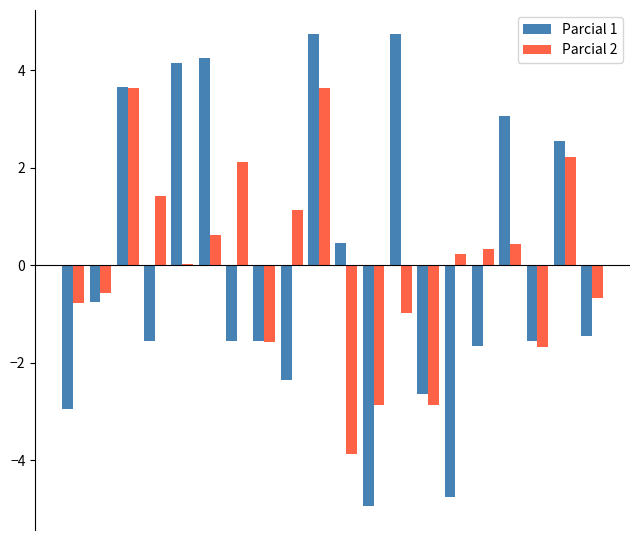

Are the bars grouped side by side (vs. stacked)?

Yes